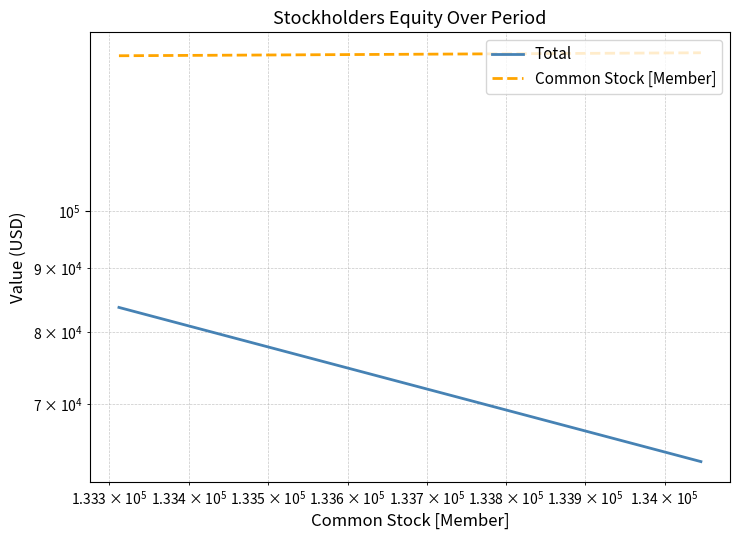

What are all the series names shown in the legend?

Total, Common Stock [Member]